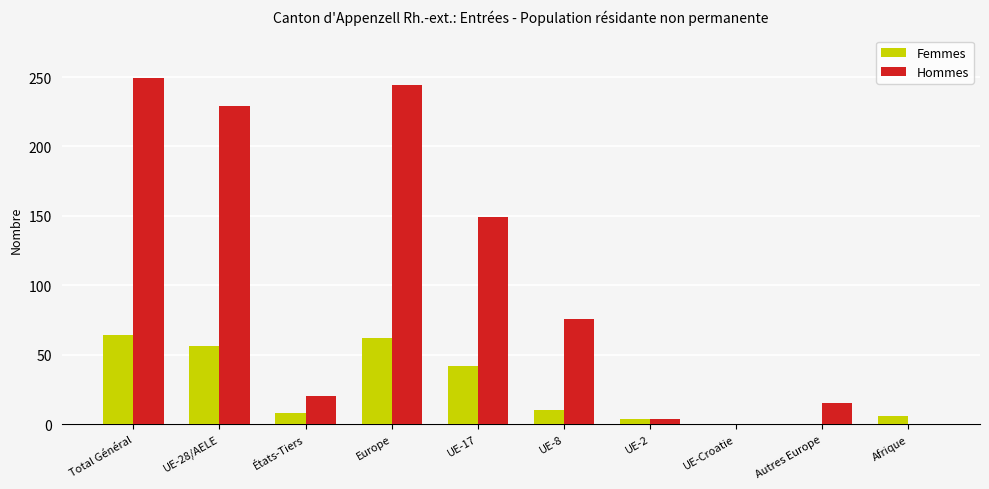

Is the value of Femmes at Europe greater than the value of Hommes at États-Tiers?

Yes